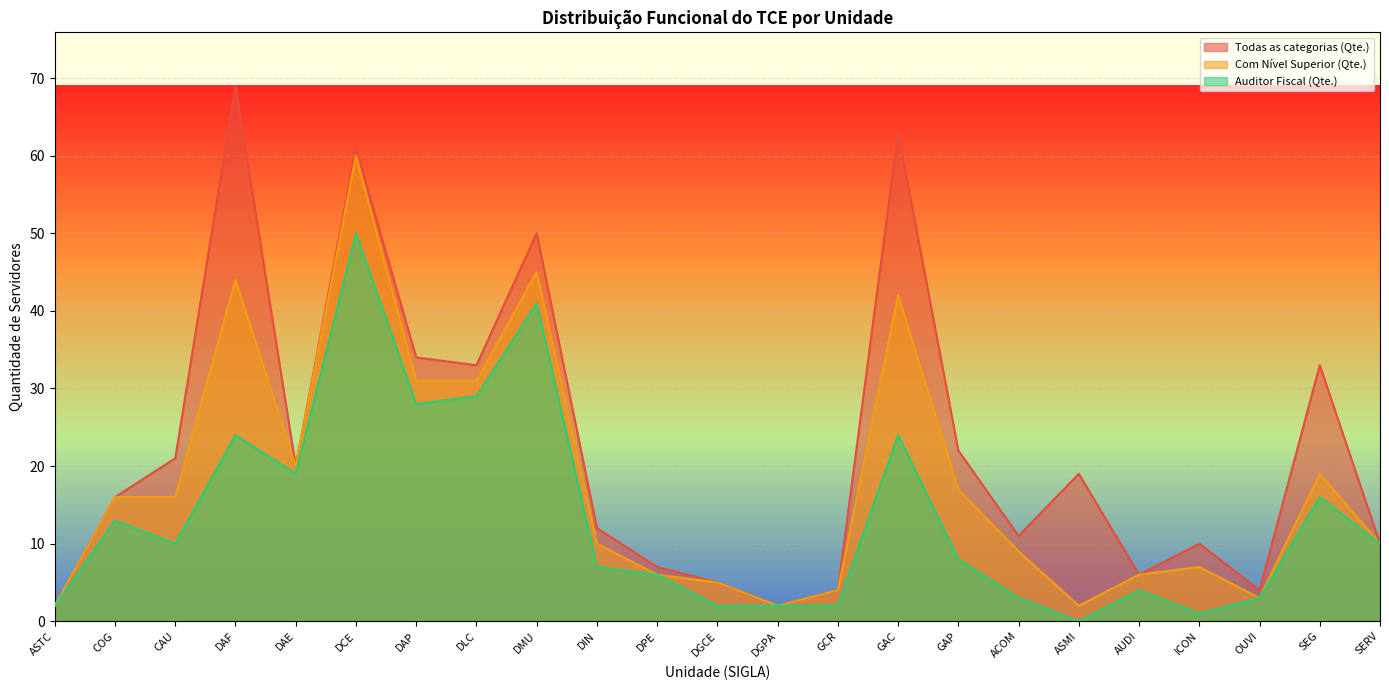

Where is the first local maximum for Auditor Fiscal (Qte.)?

COG